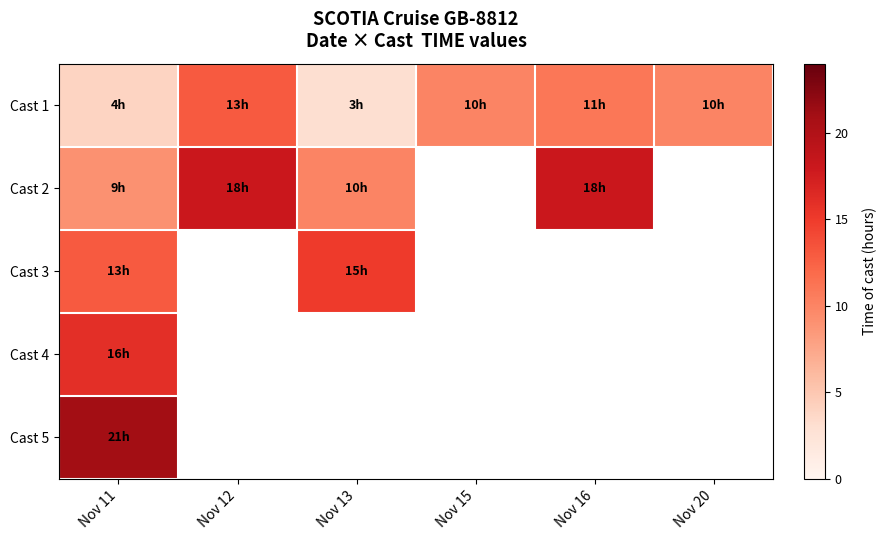

What is the greatest value displayed?

21.0